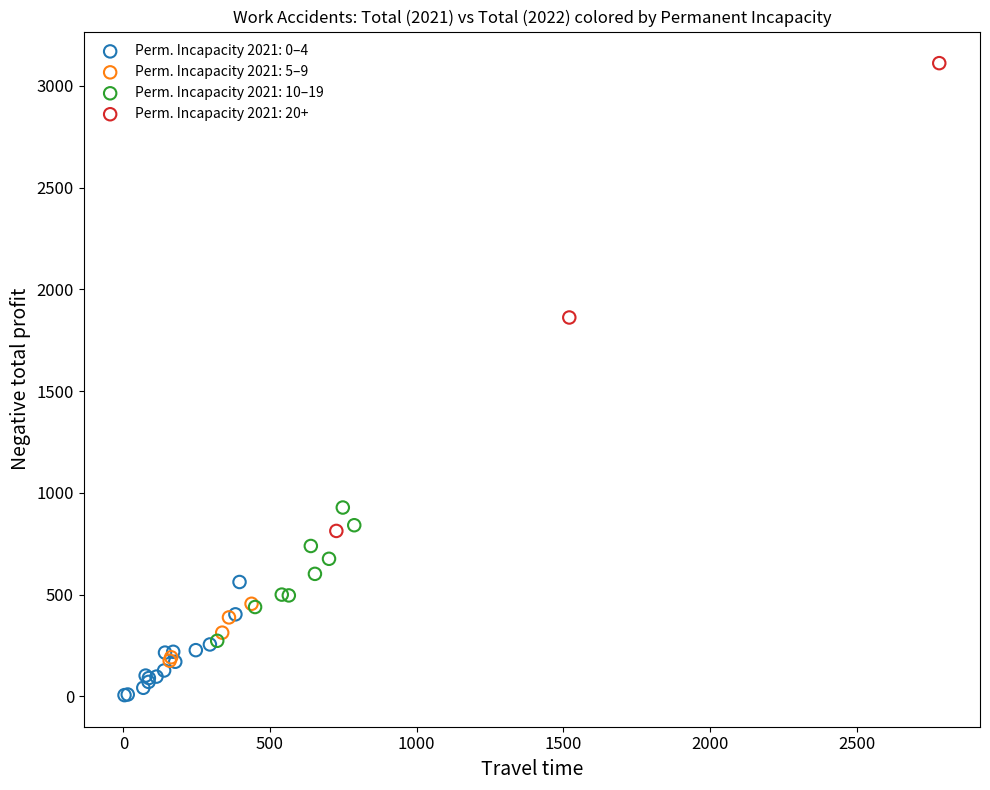

Which series reaches the maximum Y coordinate?

Perm. Incapacity 2021: 20+